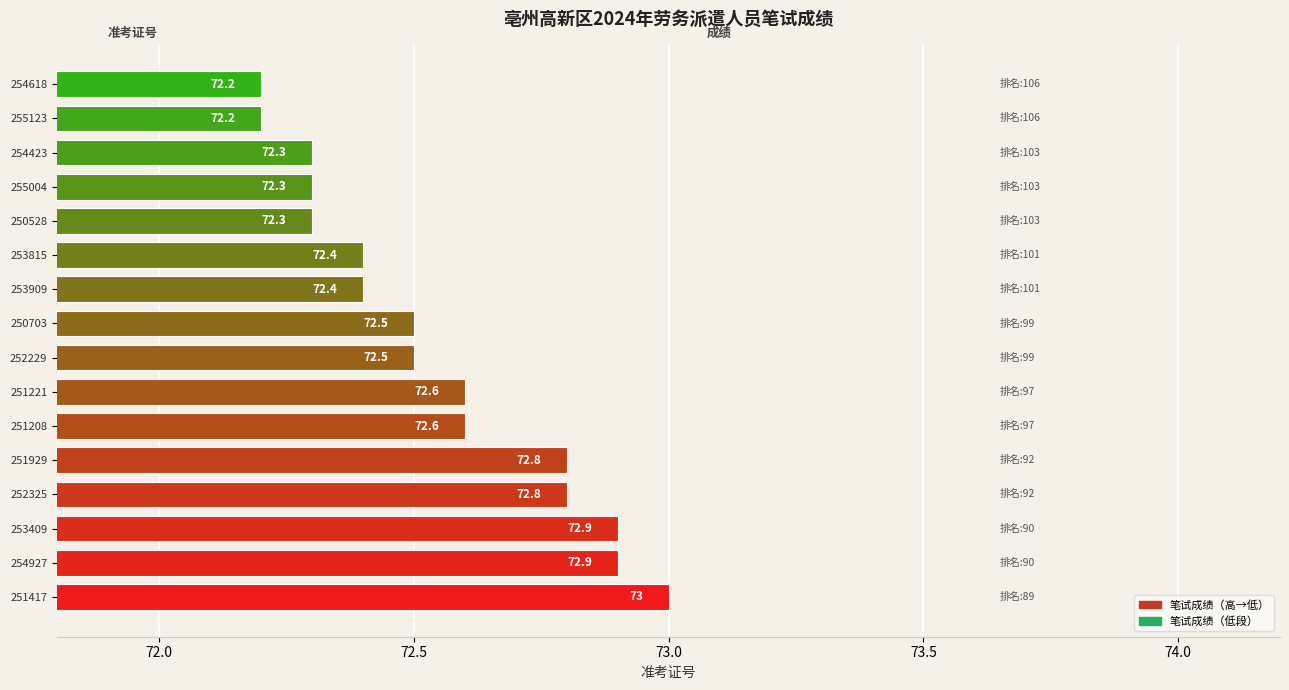

True or false: the data shows 118.1 at 251221.

False